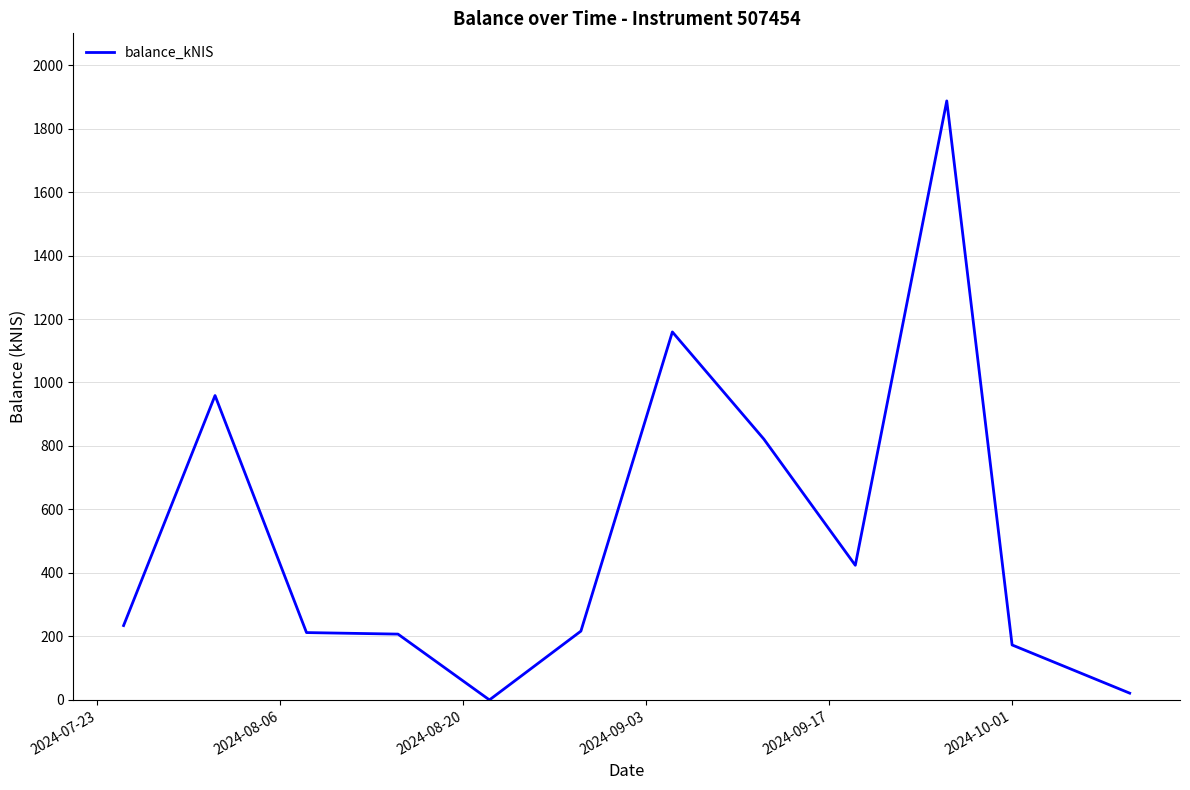

What is the difference between the maximum and minimum values?

1887.1